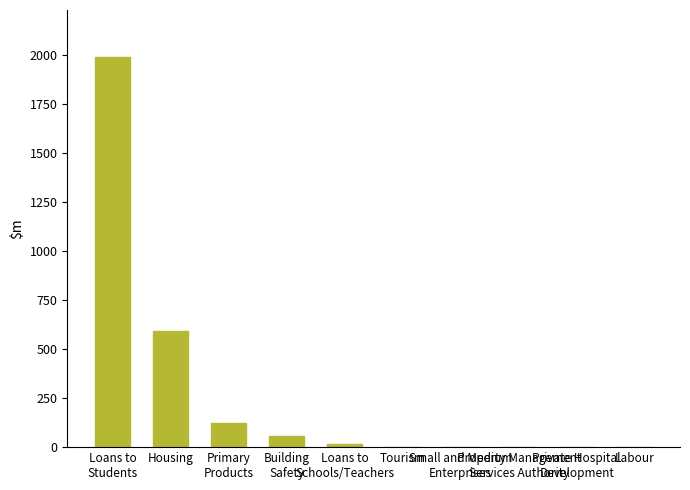

Where does the data first go above 15?

Loans to
Students